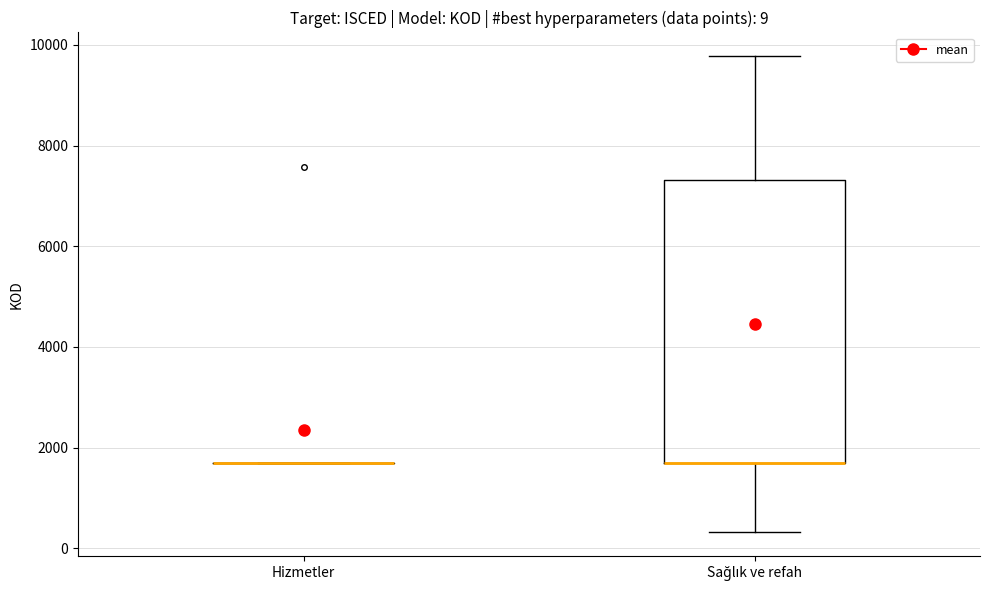

Which box is the tallest, from its lower edge to its upper edge?

Sağlık ve refah